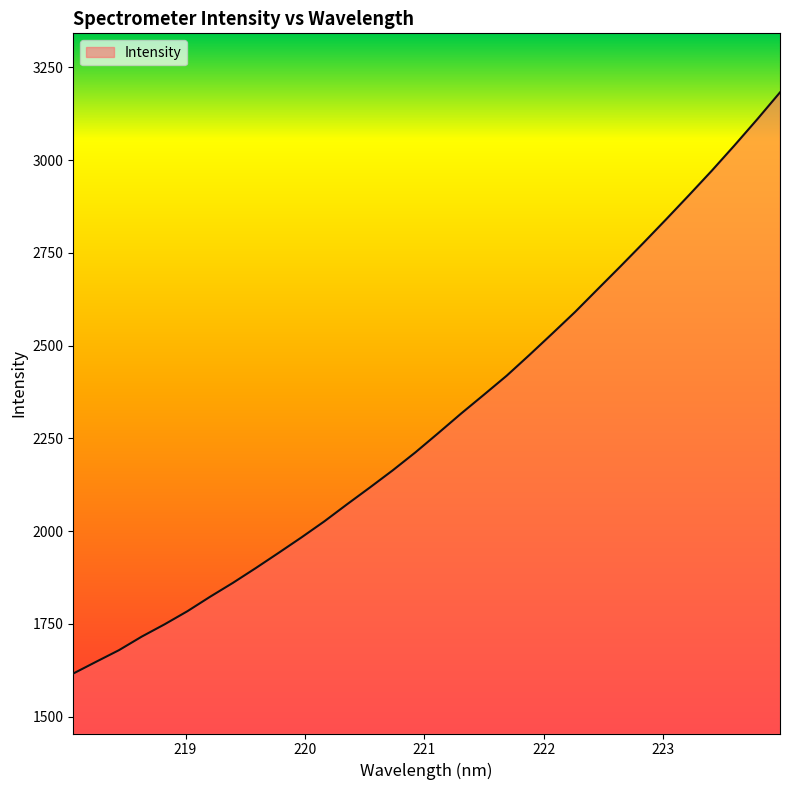

List the labels in order of value, largest first.

223.9802, 223.7895, 223.5987, 223.408, 223.2172, 223.0264, 222.8355, 222.6447, 222.4538, 222.263, 222.0721, 221.8812, 221.6902, 221.4993, 221.3083, 221.1174, 220.9264, 220.7354, 220.5444, 220.3533, 220.1623, 219.9712, 219.7801, 219.589, 219.3979, 219.2067, 219.0156, 218.8244, 218.6332, 218.442, 218.2508, 218.0596